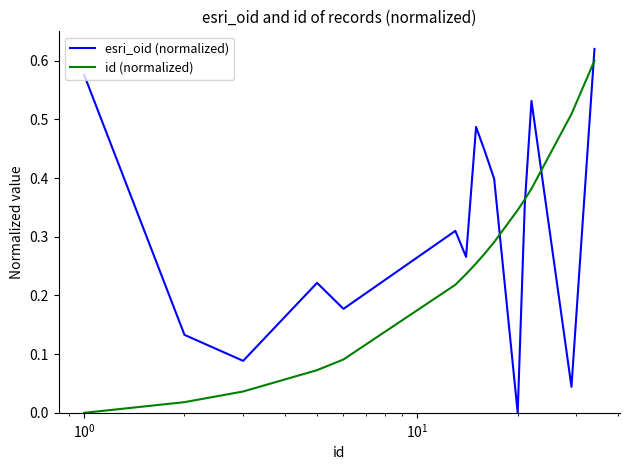

Rank the series by their average value, from highest to lowest.

esri_oid (normalized), id (normalized)